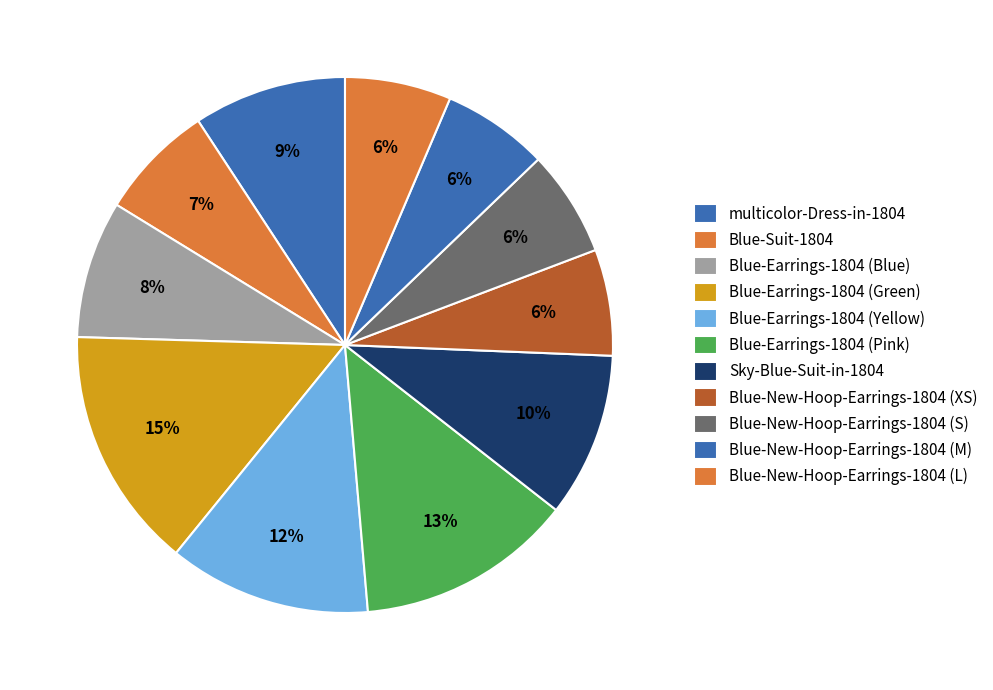

Count the number of slices in the pie.

11